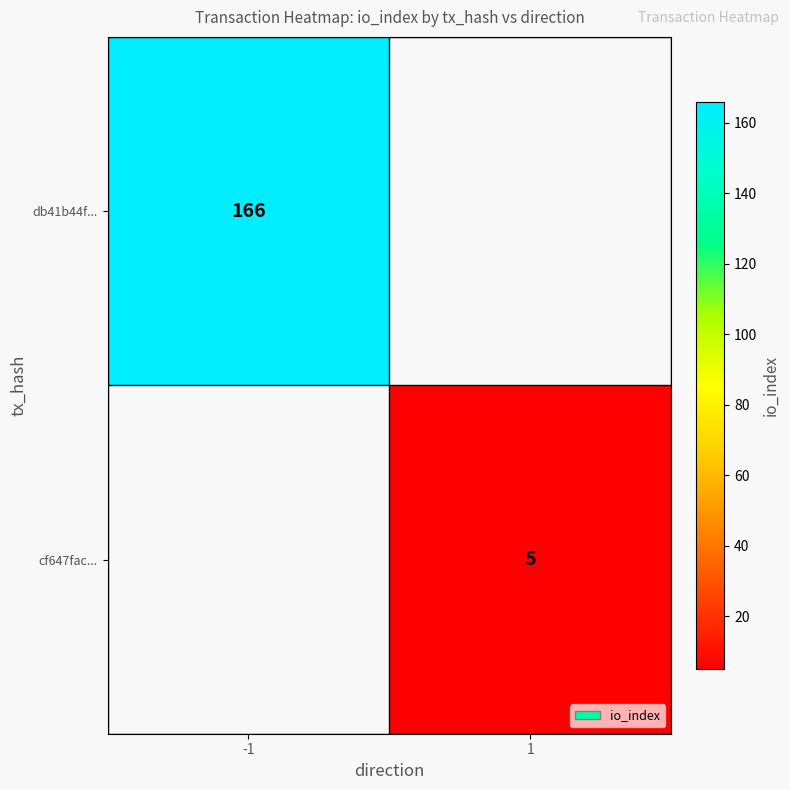

Is the value of cf647fac... at 1 greater than the value of db41b44f... at -1?

No